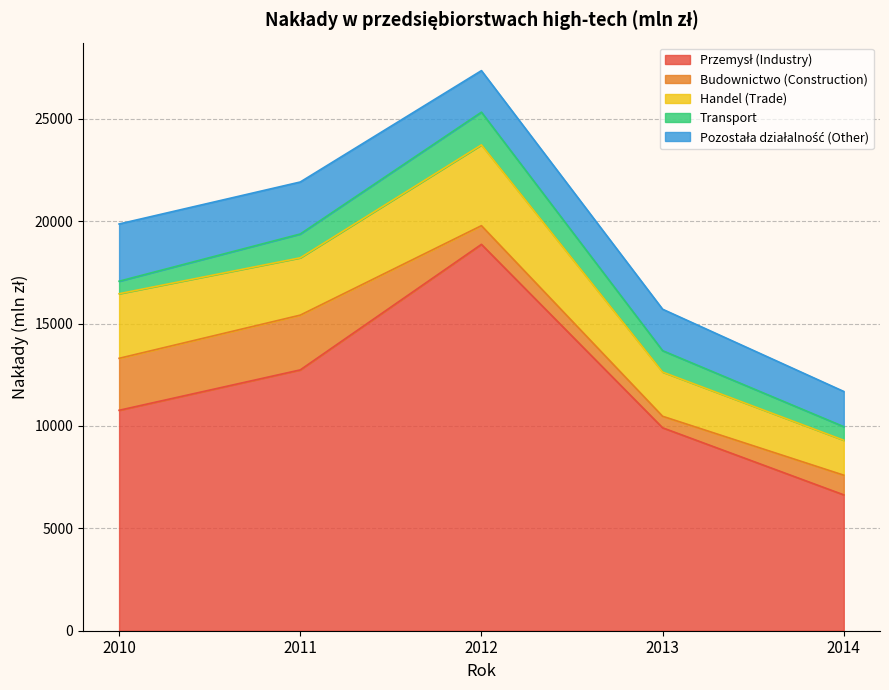

Does the chart have visible grid lines?

Yes